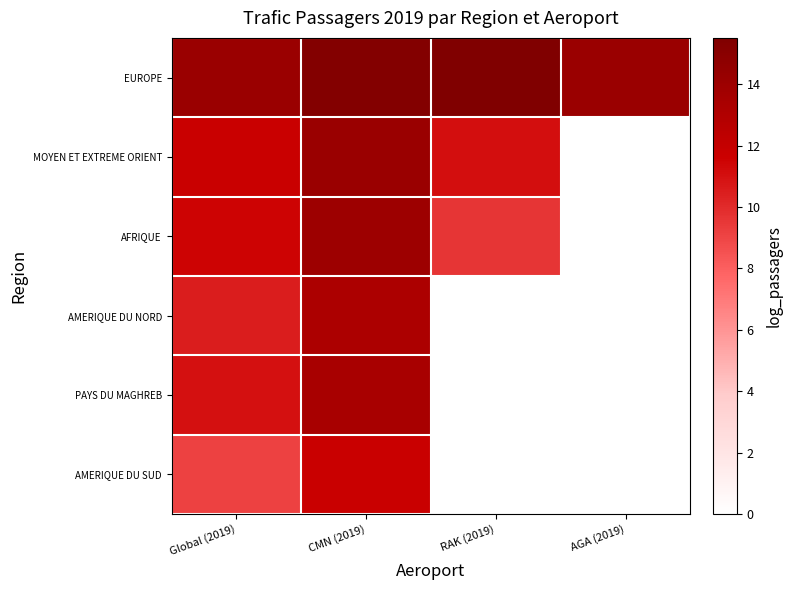

How many distinct data groups are displayed?

6